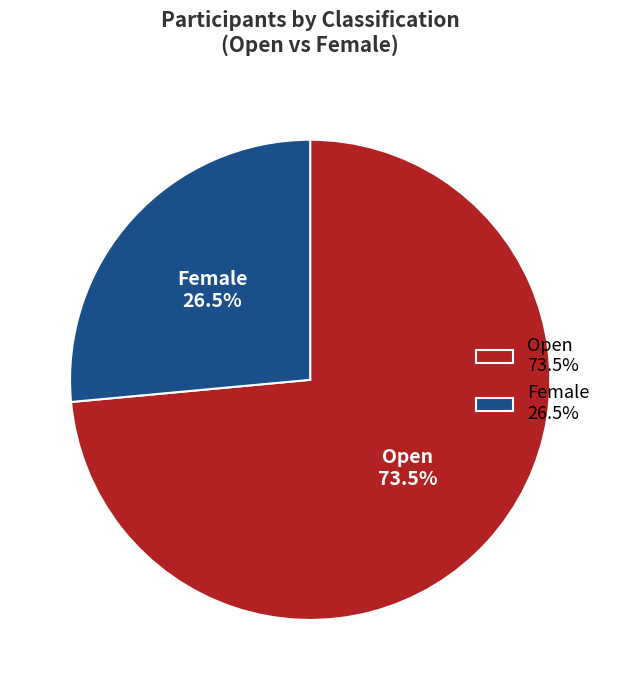

What portion of the pie excludes Open?

26.5%